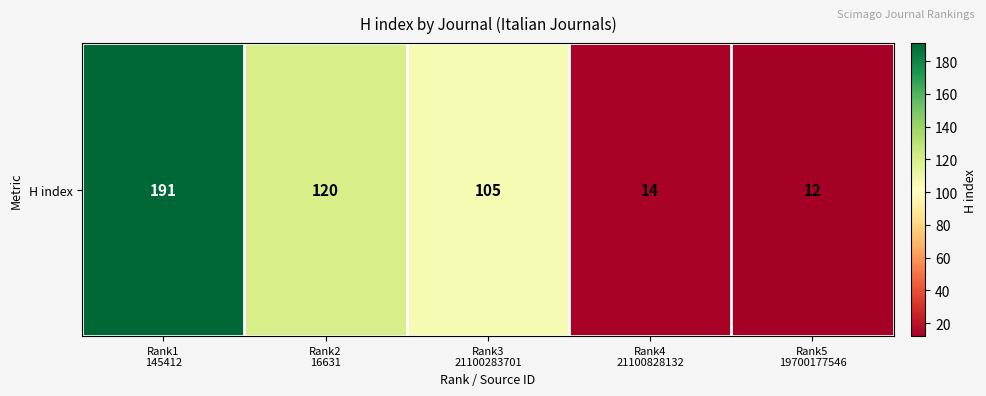

List the labels in order of value, largest first.

Rank1
145412, Rank2
16631, Rank3
21100283701, Rank4
21100828132, Rank5
19700177546